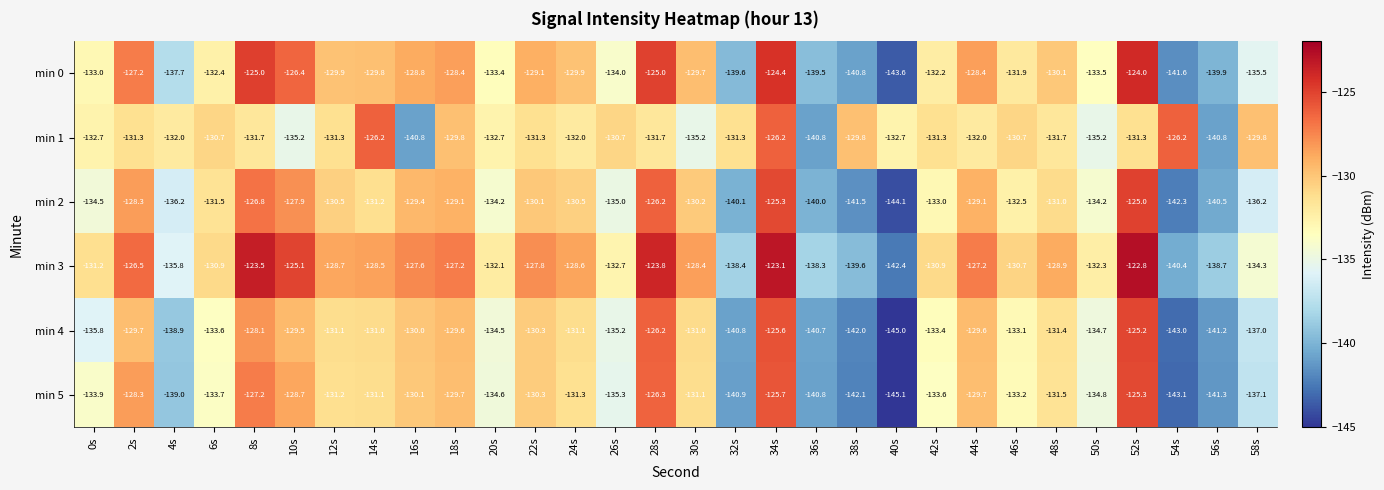

What is the total value across all series at 14s?

-777.8